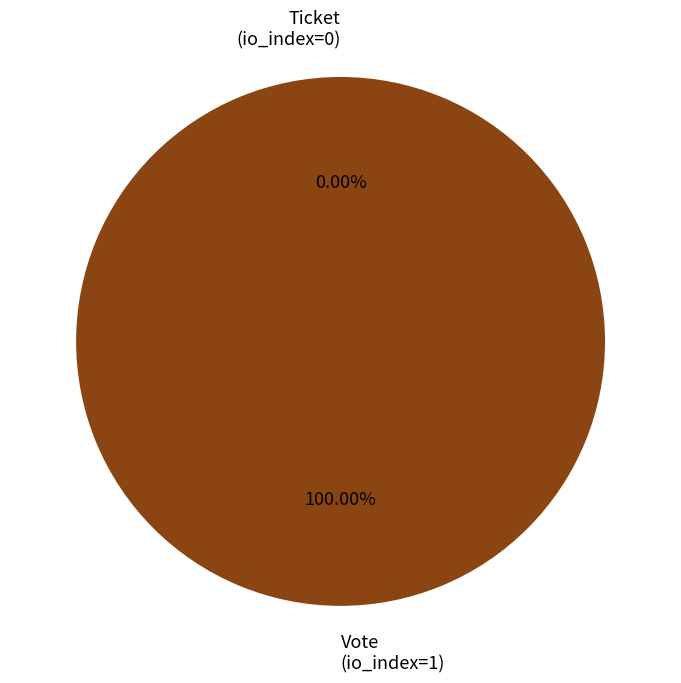

What is the total percentage of Vote (io_index=1) and Ticket (io_index=0)?

100.0%